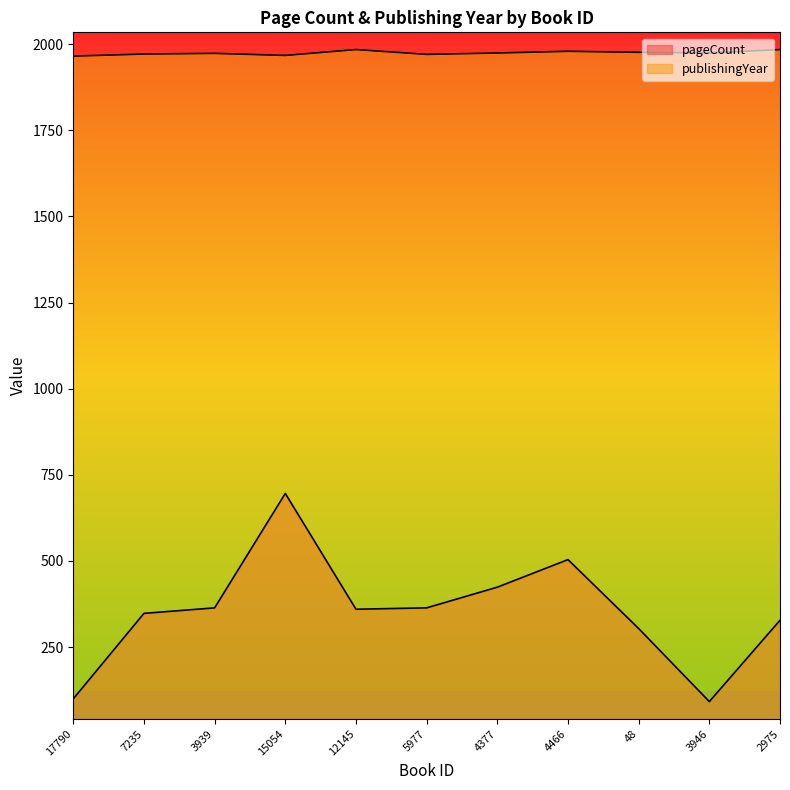

What is the maximum value for pageCount?

696